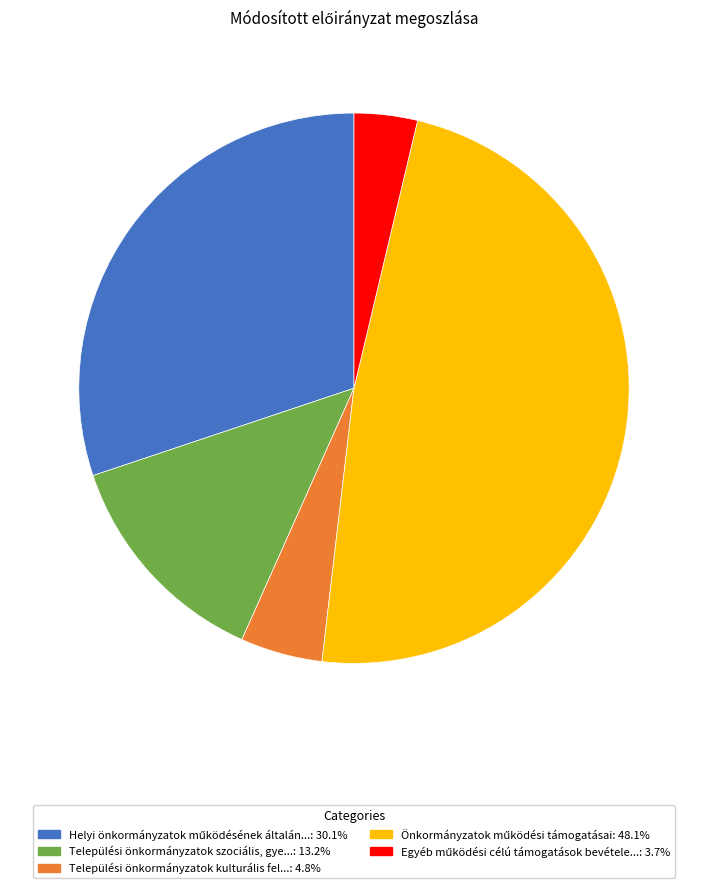

Count the number of slices in the pie.

5